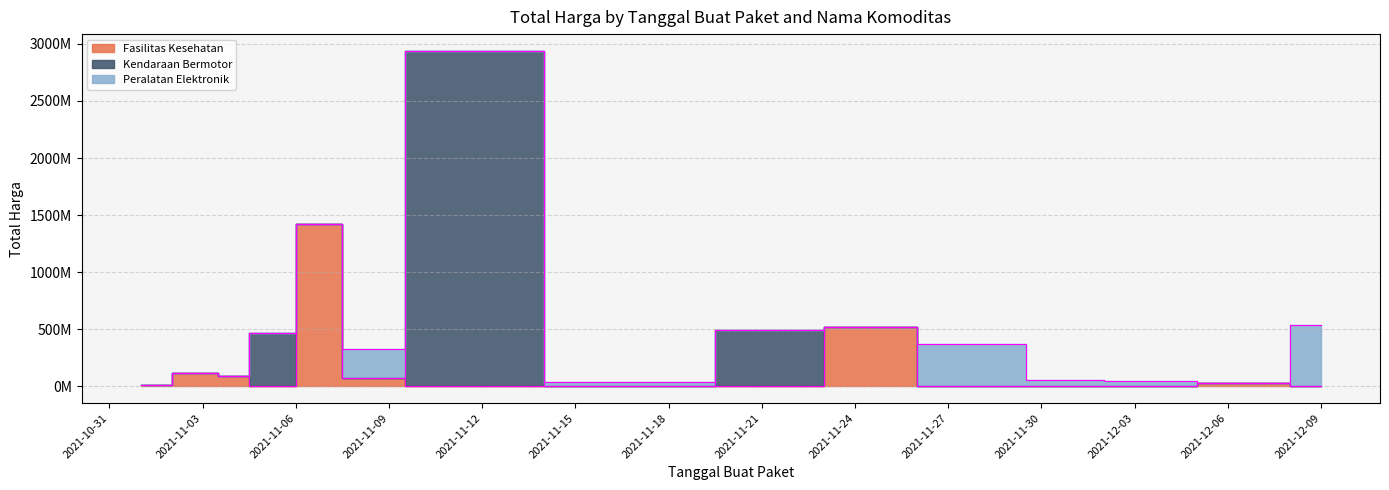

What is the average value of the Fasilitas Kesehatan series?

103665327